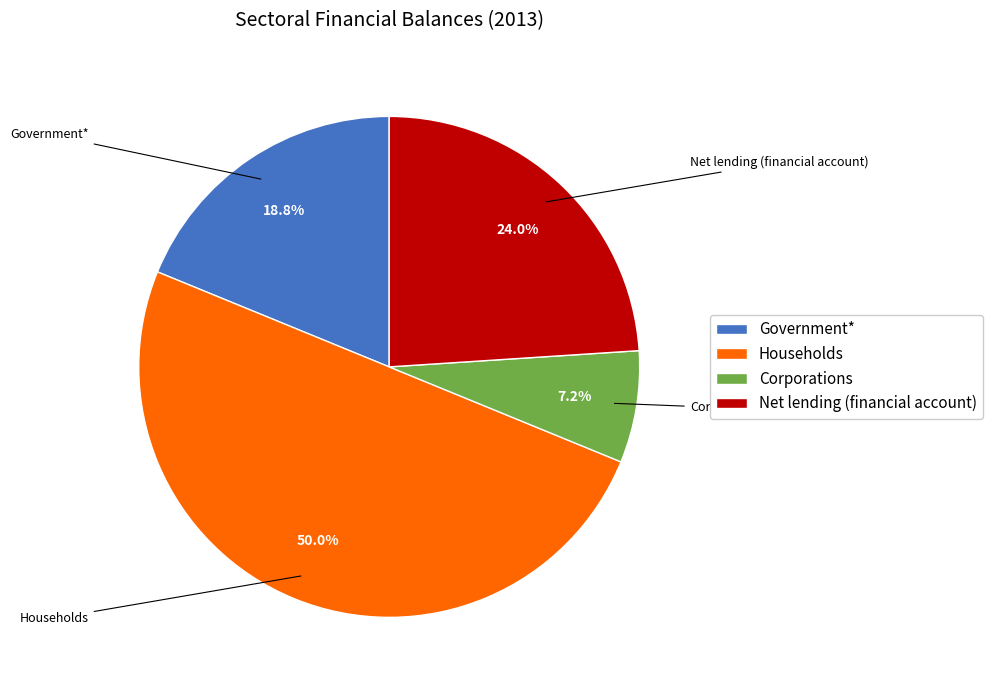

What portion of the pie excludes Households?

50.0%